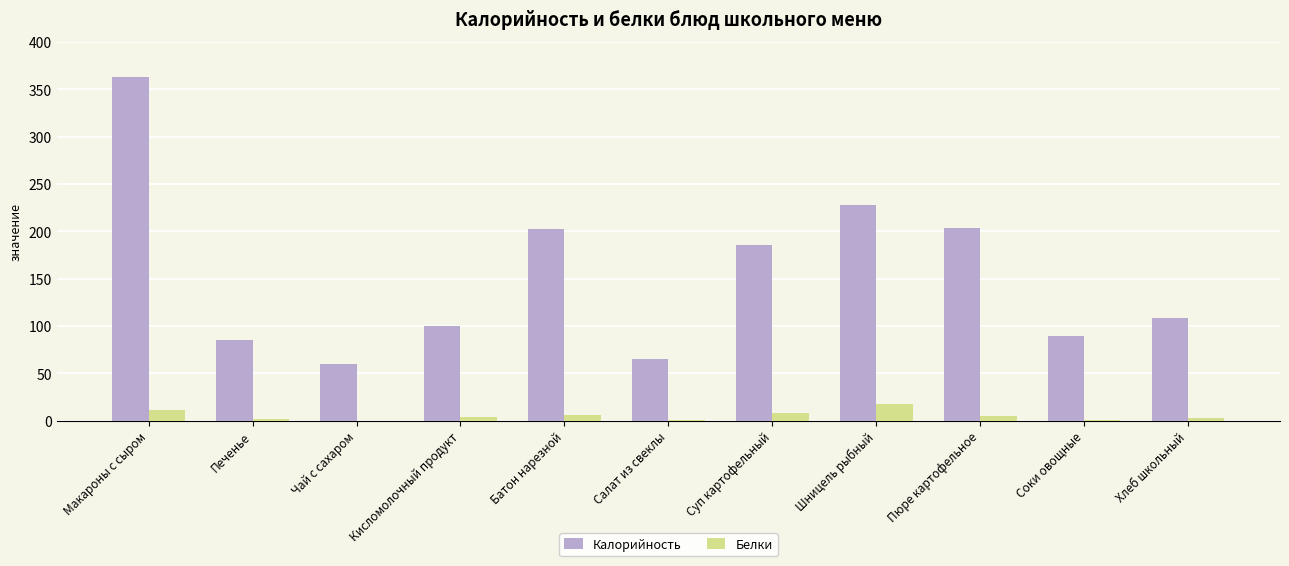

At which category is the sum across all series the highest?

Макароны с сыром